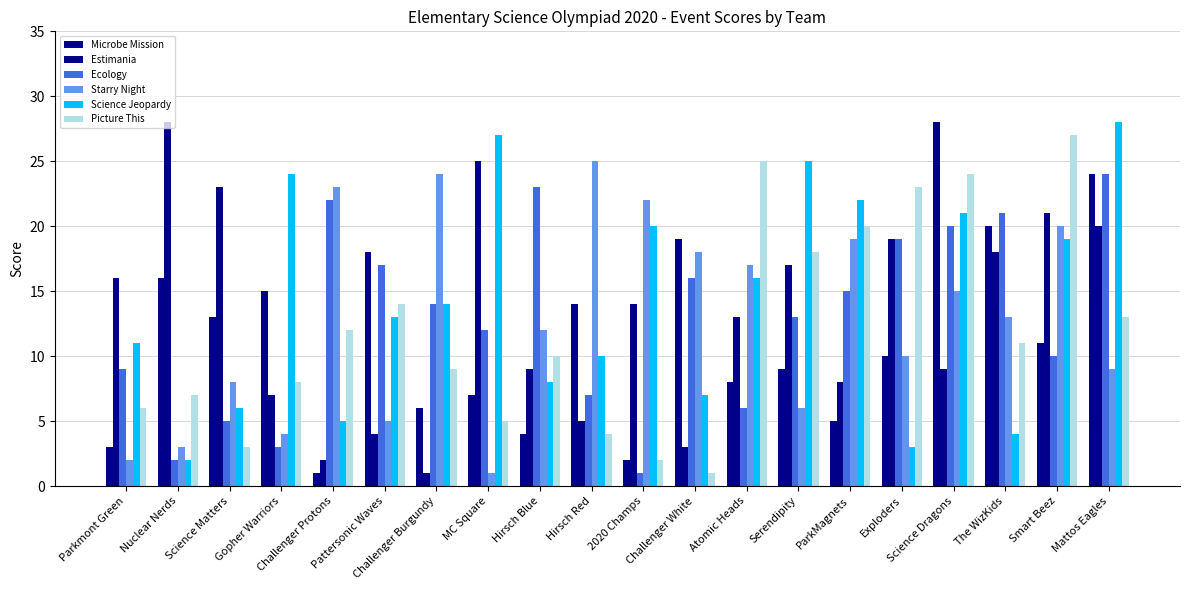

Which label corresponds to the smallest value in the chart?

Challenger Protons